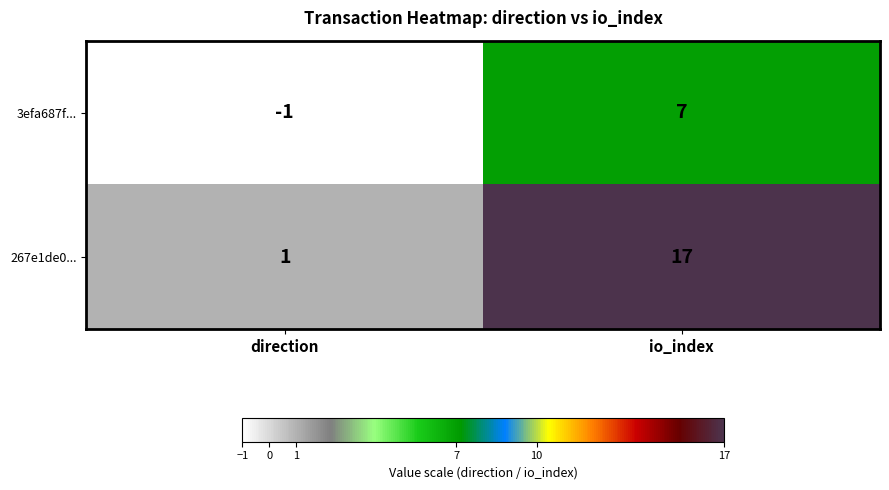

At which label is 267e1de0... closest to 9?

direction